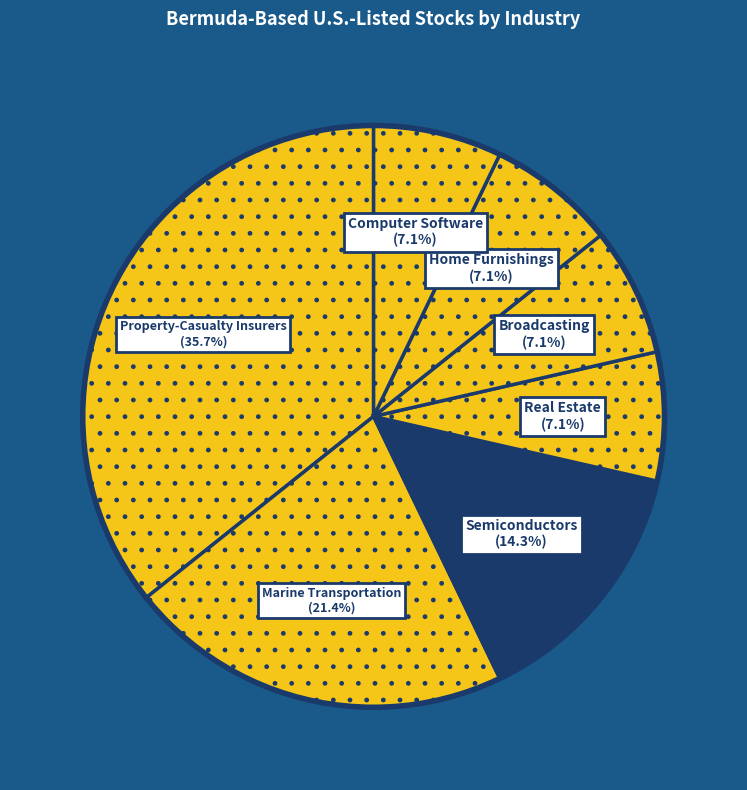

Count the number of slices in the pie.

7